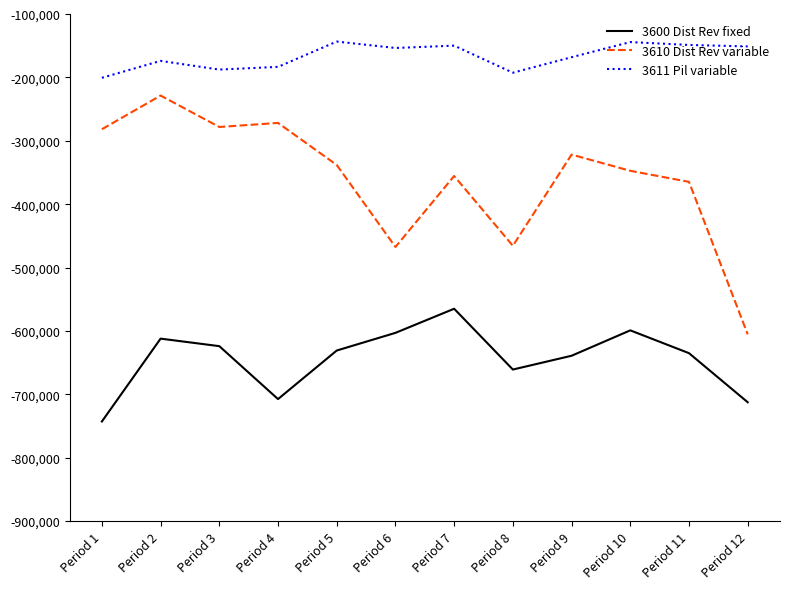

At which category is the sum across all series the highest?

Period 2